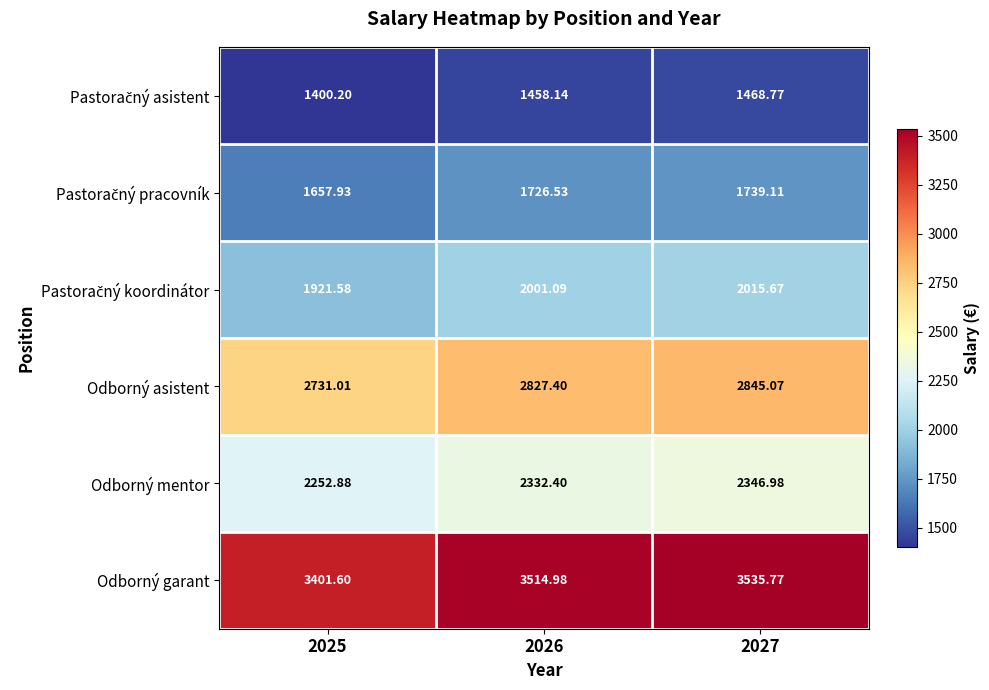

Which series has the widest spread of values?

Odborný garant